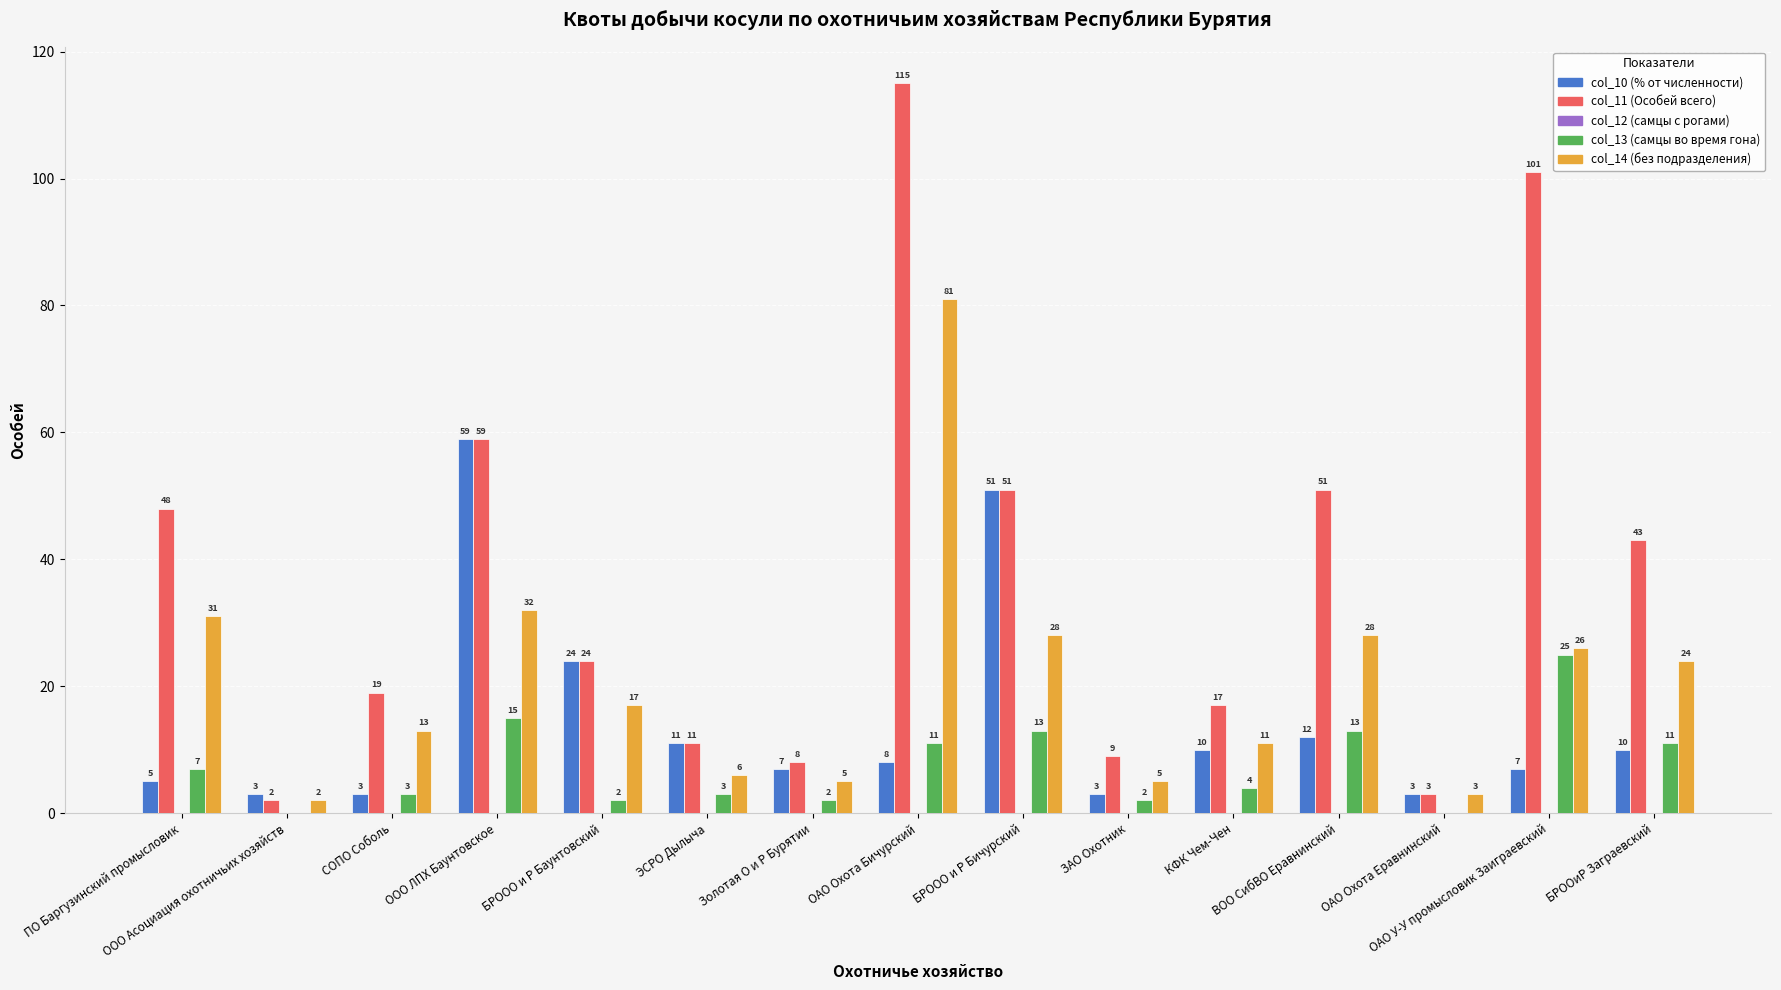

How many data points does each series have?

15